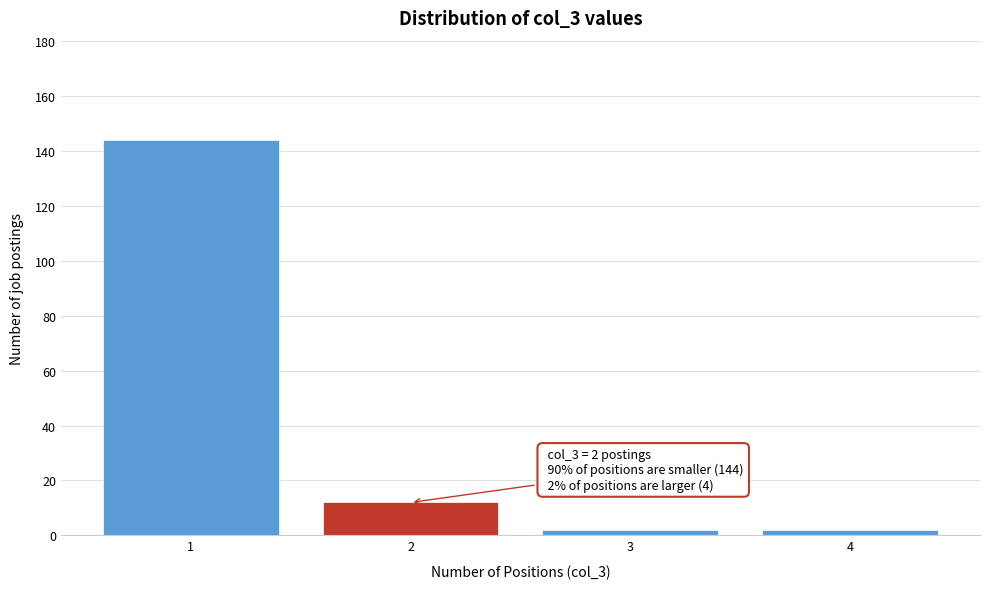

Reading right to left, transcribe all the data shown in this chart.

4=2	3=2	2=12	1=144